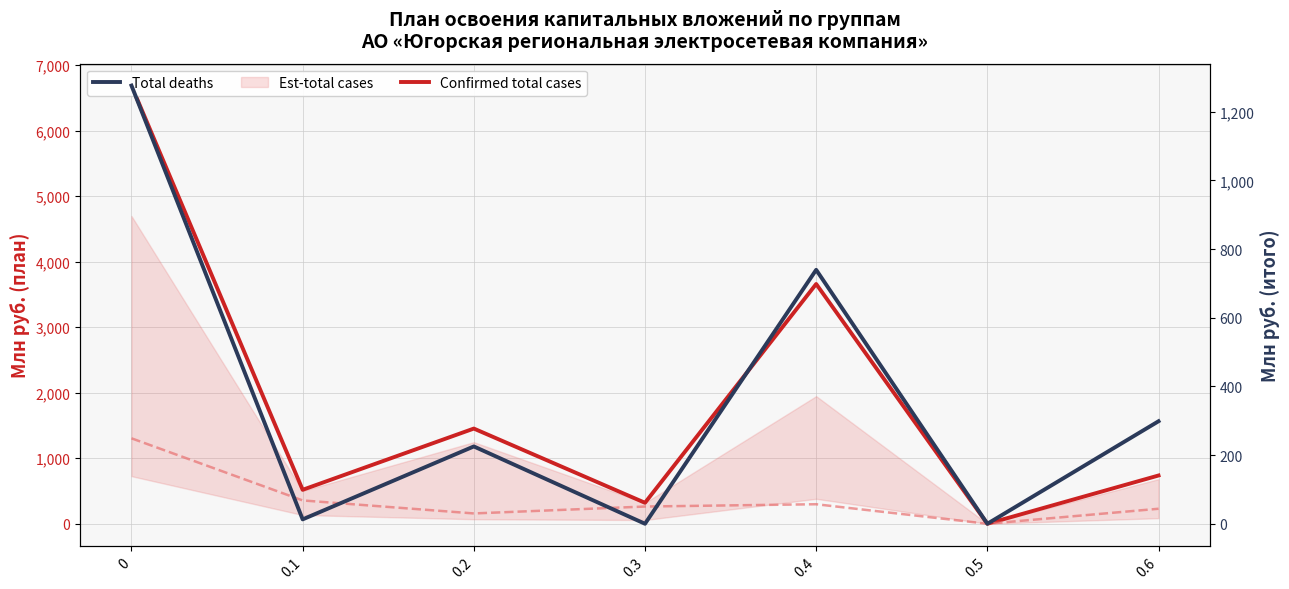

Which series has the largest range (max minus min)?

Confirmed total cases